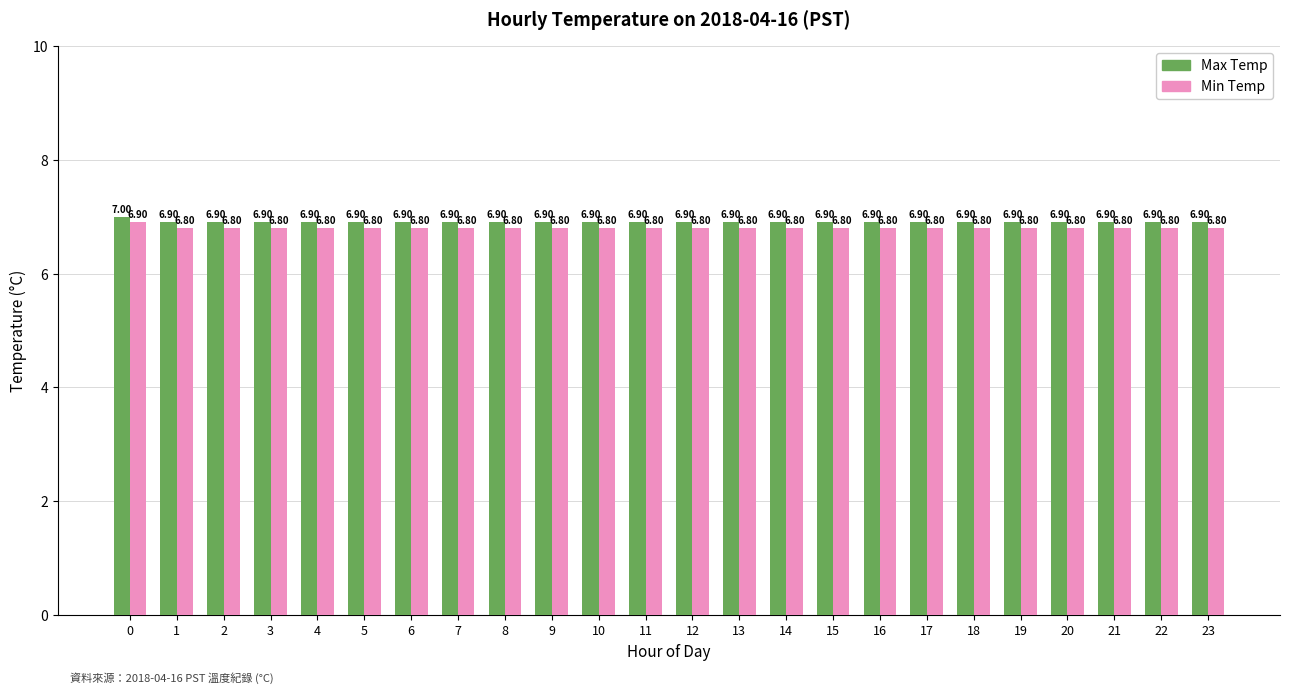

List the series in order of their peak value, lowest first.

Min Temp, Max Temp